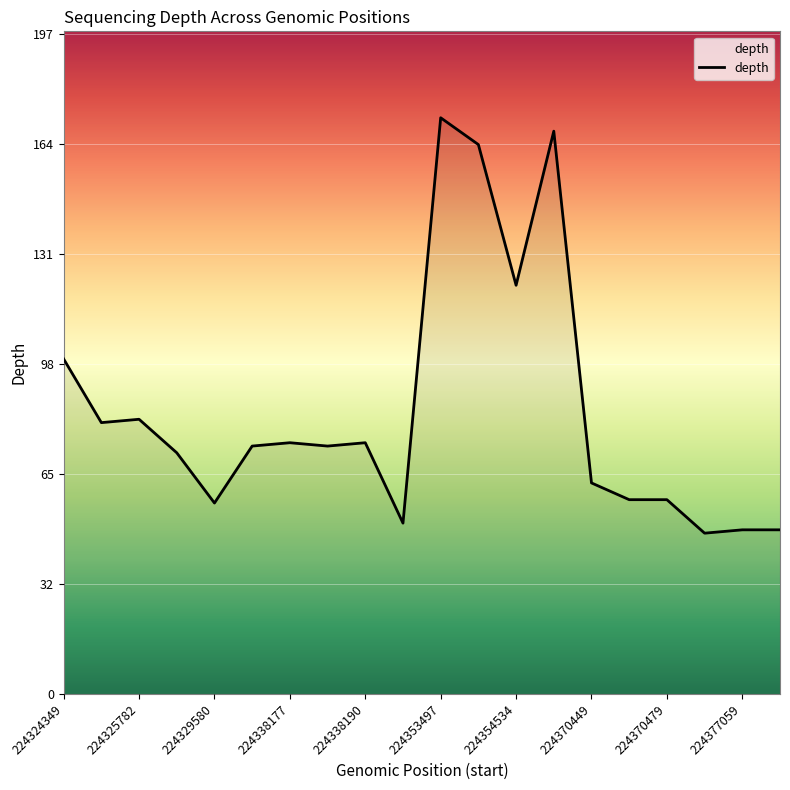

What is the smallest value displayed?

48